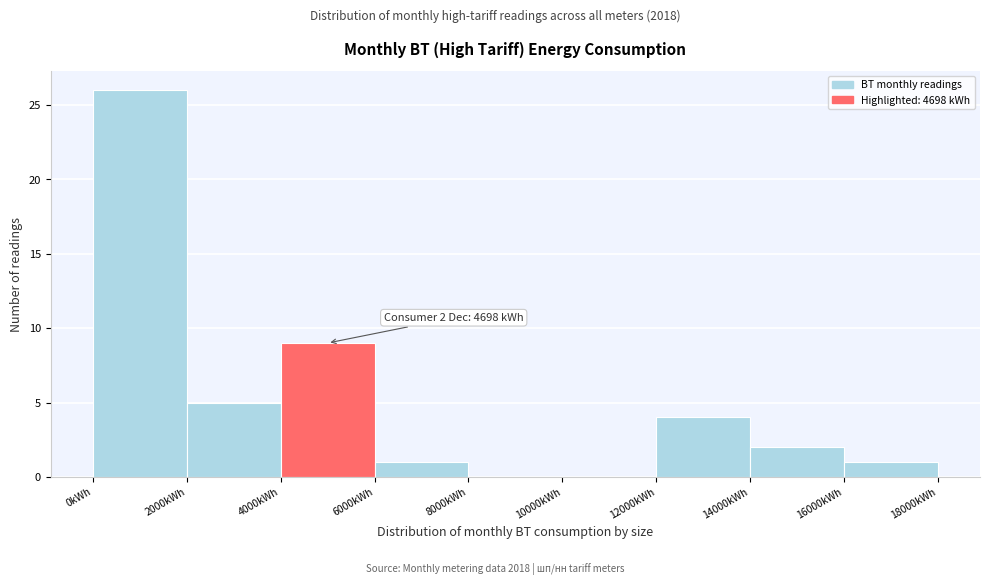

Over which range of the x-axis is the bar tallest?

0 to 2000